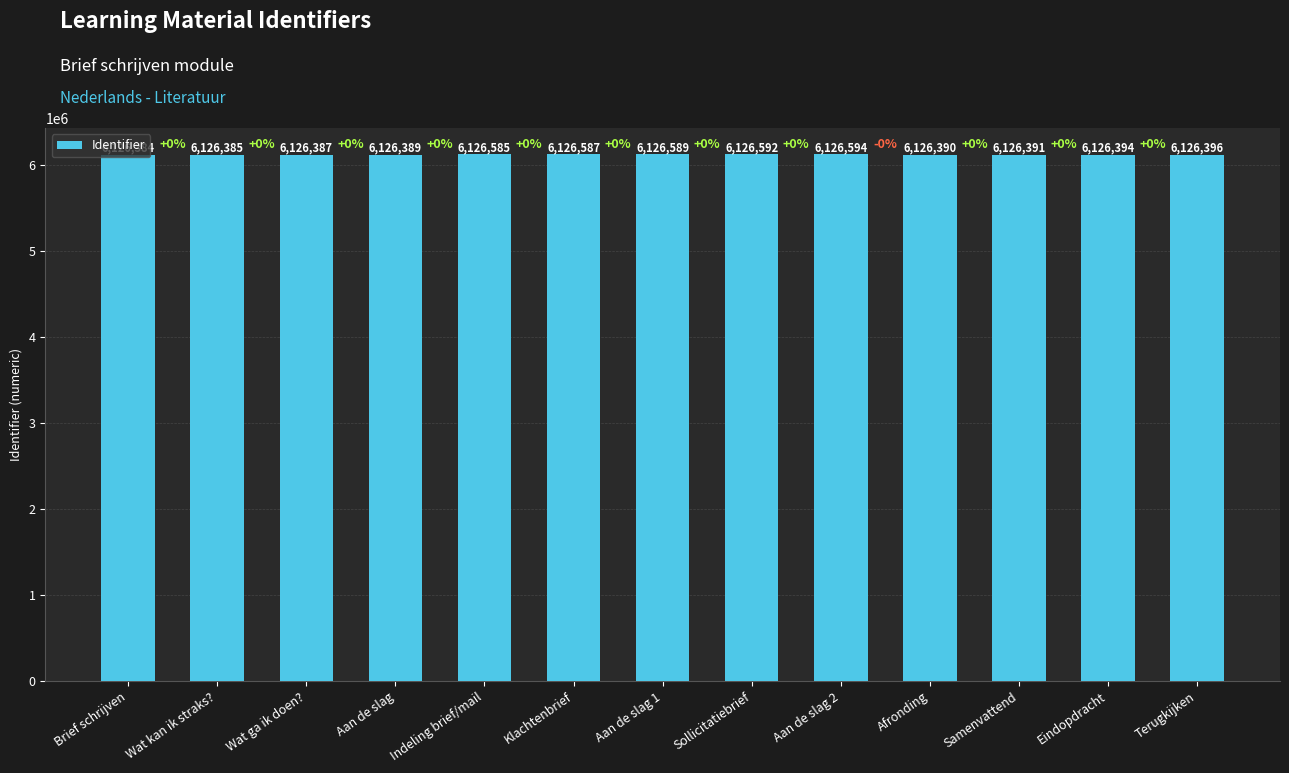

Reading left to right, list all the values displayed in this chart.

Brief schrijven=6126384	Wat kan ik straks?=6126385	Wat ga ik doen?=6126387	Aan de slag=6126389	Indeling brief/mail=6126585	Klachtenbrief=6126587	Aan de slag 1=6126589	Sollicitatiebrief=6126592	Aan de slag 2=6126594	Afronding=6126390	Samenvattend=6126391	Eindopdracht=6126394	Terugkijken=6126396